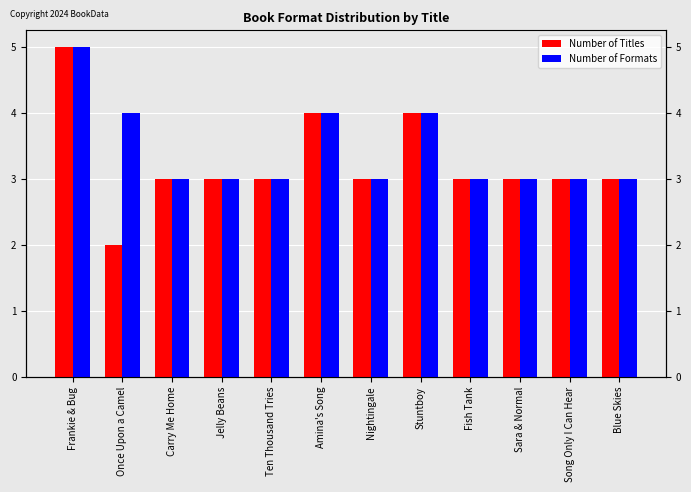

How many data points in Number of Titles are less than 3?

1